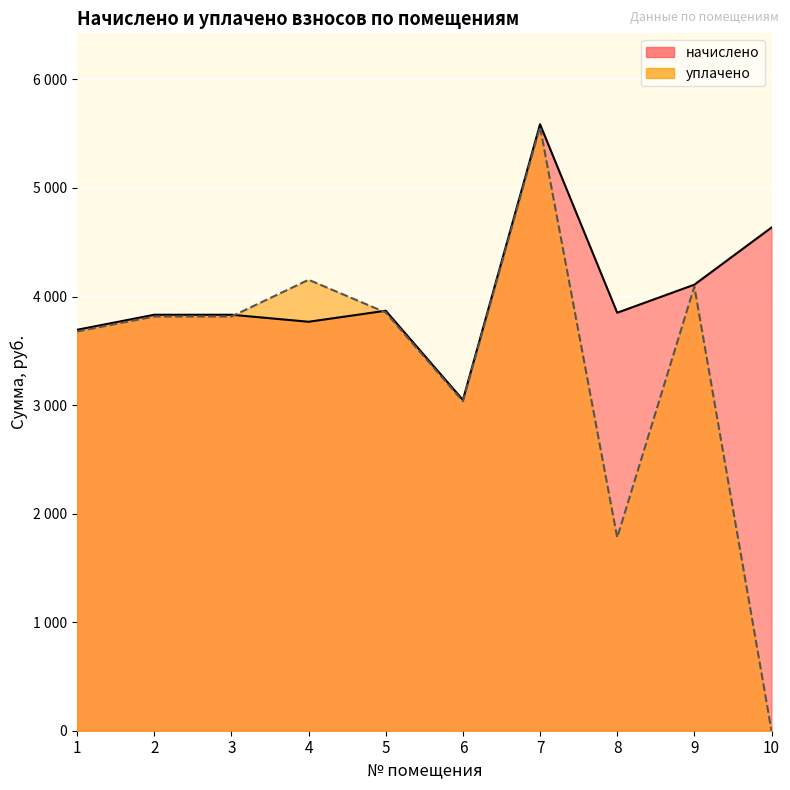

At which label is начислено closest to 4316?

9